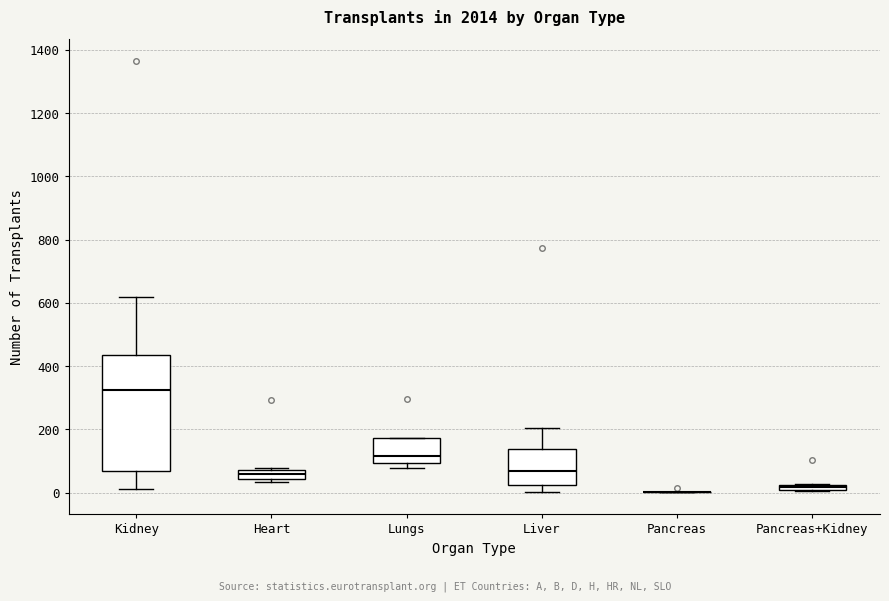

Where is the upper edge of the box for Liver on the y-axis? The values are not printed on the chart, so give them approximately, as read against the axis.

140